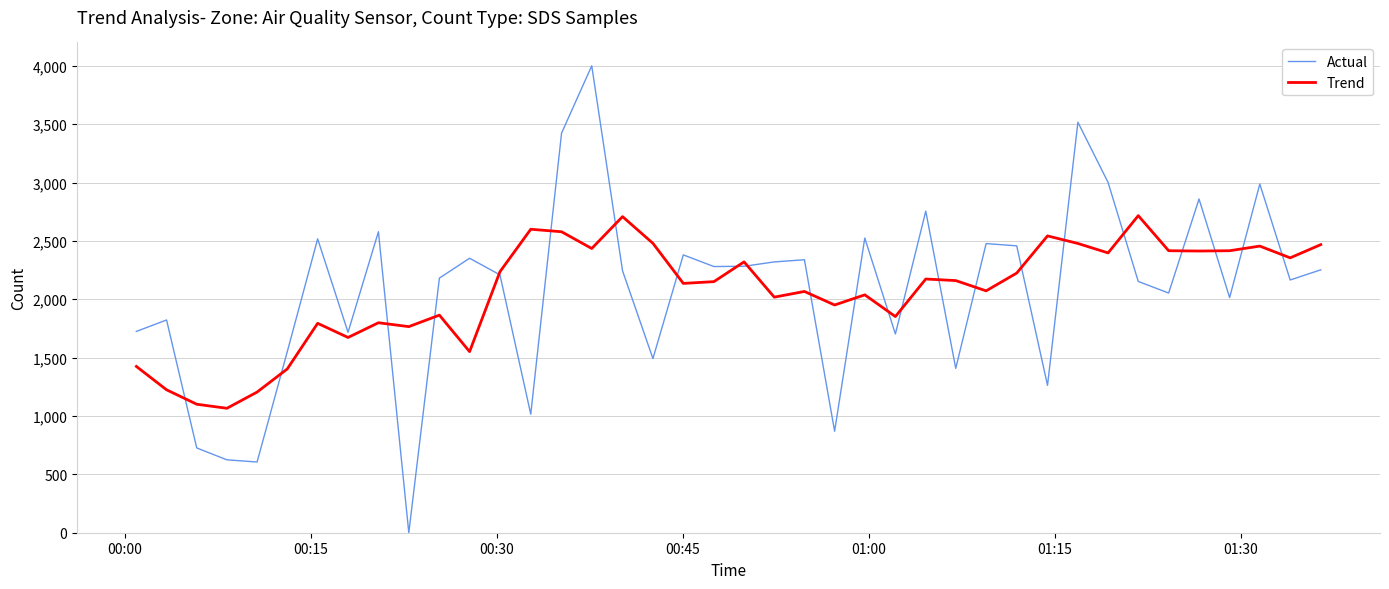

List the series in order of their peak value, highest first.

Actual, Trend